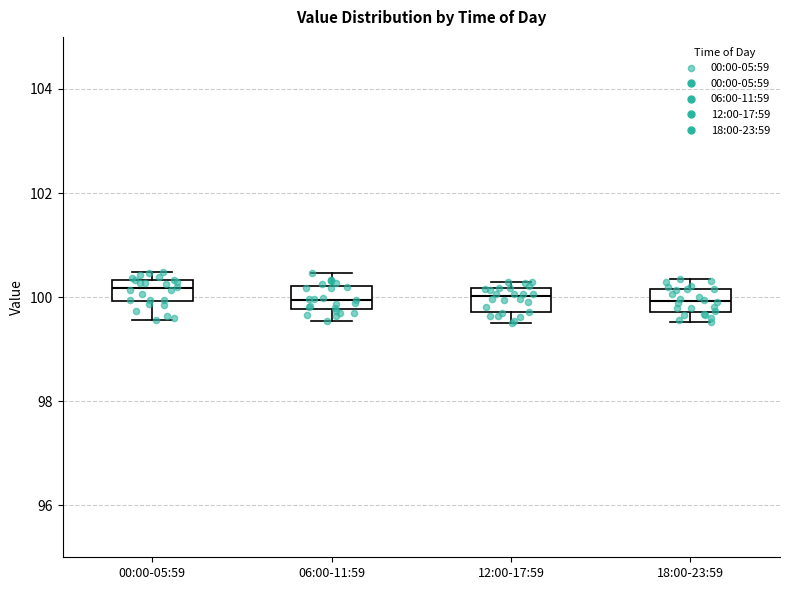

Reading left to right, read every box against the y-axis: the position of its median line, the range the box covers, and the ends of its whiskers. The values are not printed on the chart, so give them approximately, as read against the axis.

00:00-05:59: median 100.2, box 100.0 to 100.4, whiskers 99.6 to 100.4 (just above the box's upper edge)
06:00-11:59: median 100.0, box 99.8 to 100.2, whiskers 99.6 to 100.4
12:00-17:59: median 100.0, box 99.8 to 100.2, whiskers 99.6 to 100.2 (just above the box's upper edge)
18:00-23:59: median 100.0, box 99.8 to 100.2, whiskers 99.6 to 100.4